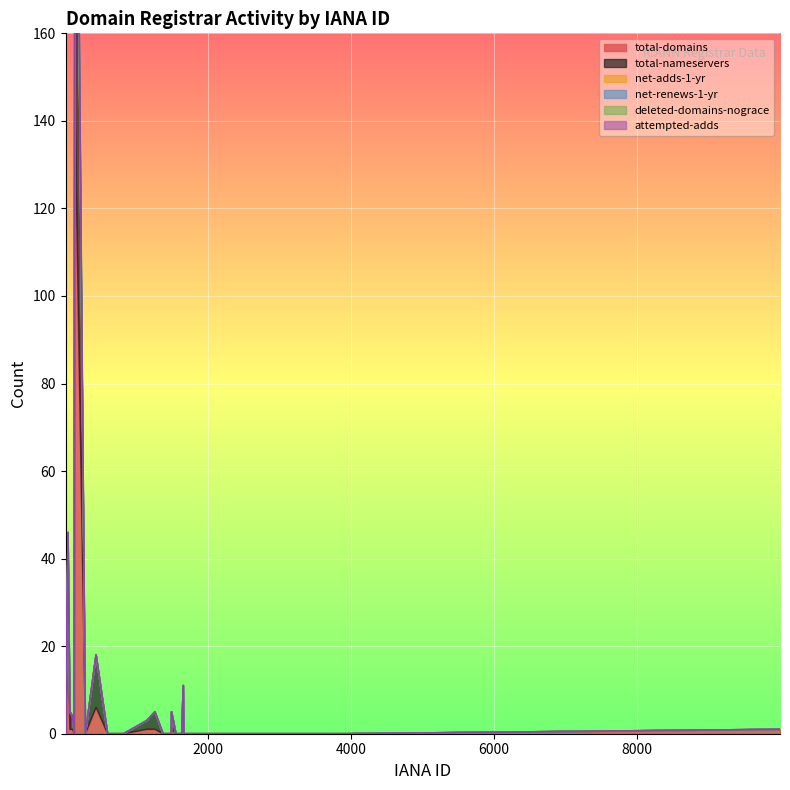

Count the number of categories in the chart.

30